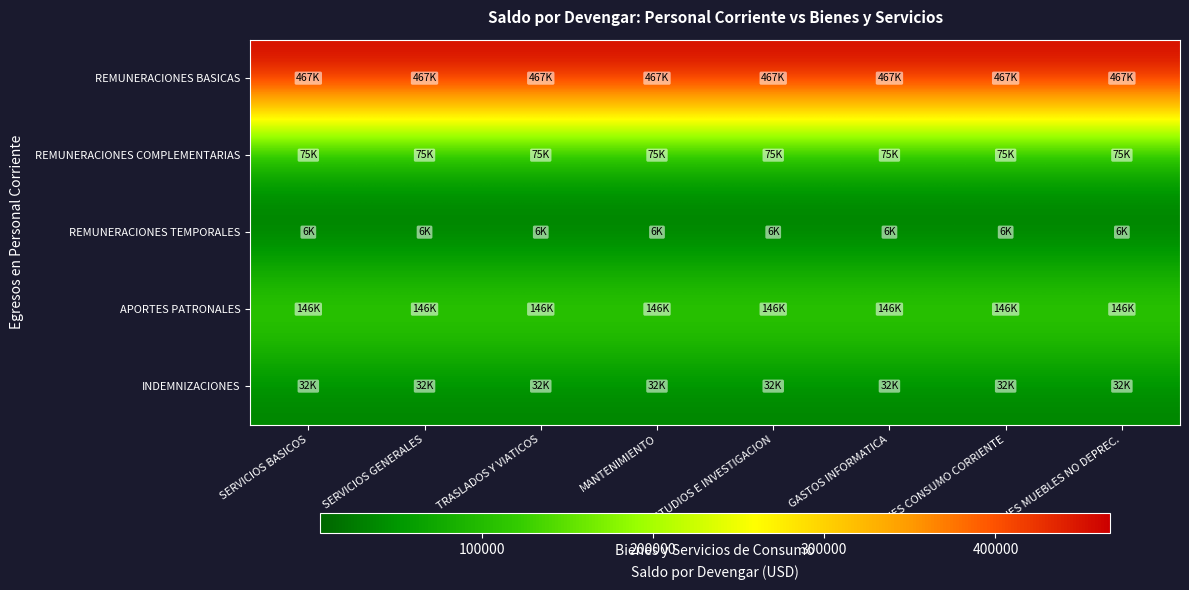

At TRASLADOS Y VIATICOS, list the series in order from smallest to largest.

REMUNERACIONES TEMPORALES, INDEMNIZACIONES, REMUNERACIONES COMPLEMENTARIAS, APORTES PATRONALES, REMUNERACIONES BASICAS